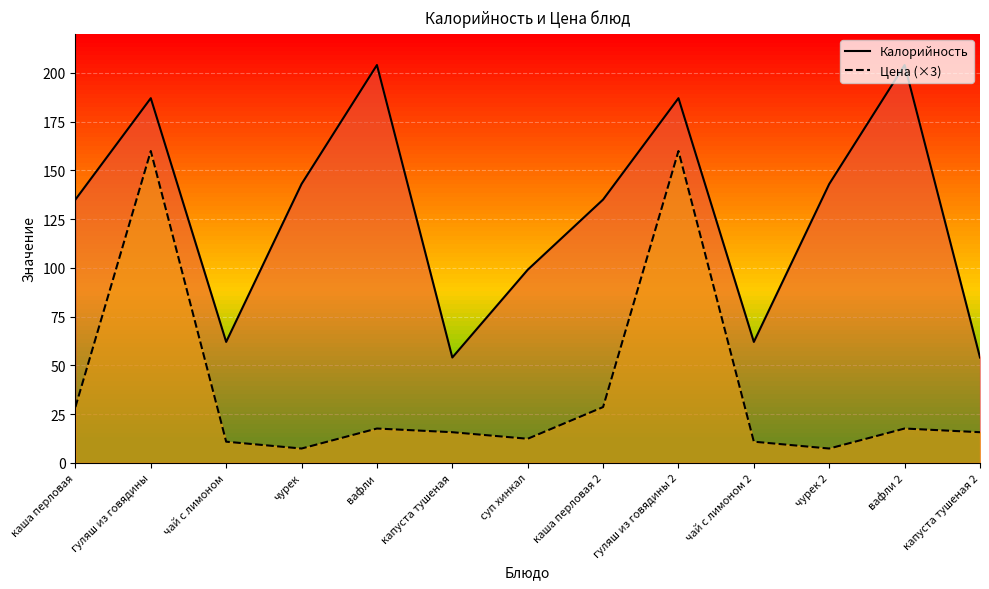

Reading right to left, extract all data points from this chart.

Калорийность: капуста тушеная 2=54.0	вафли 2=204.0	чурек 2=143.0	чай с лимоном 2=62.0	гуляш из говядины 2=187.0	каша перловая 2=135.0	суп хинкал=99.0	капуста тушеная=54.0	вафли=204.0	чурек=143.0	чай с лимоном=62.0	гуляш из говядины=187.0	каша перловая=135.0
Цена (×3): капуста тушеная 2=15.7	вафли 2=17.6	чурек 2=7.3	чай с лимоном 2=10.8	гуляш из говядины 2=159.9	каша перловая 2=28.6	суп хинкал=12.3	капуста тушеная=15.7	вафли=17.6	чурек=7.3	чай с лимоном=10.8	гуляш из говядины=159.9	каша перловая=28.6